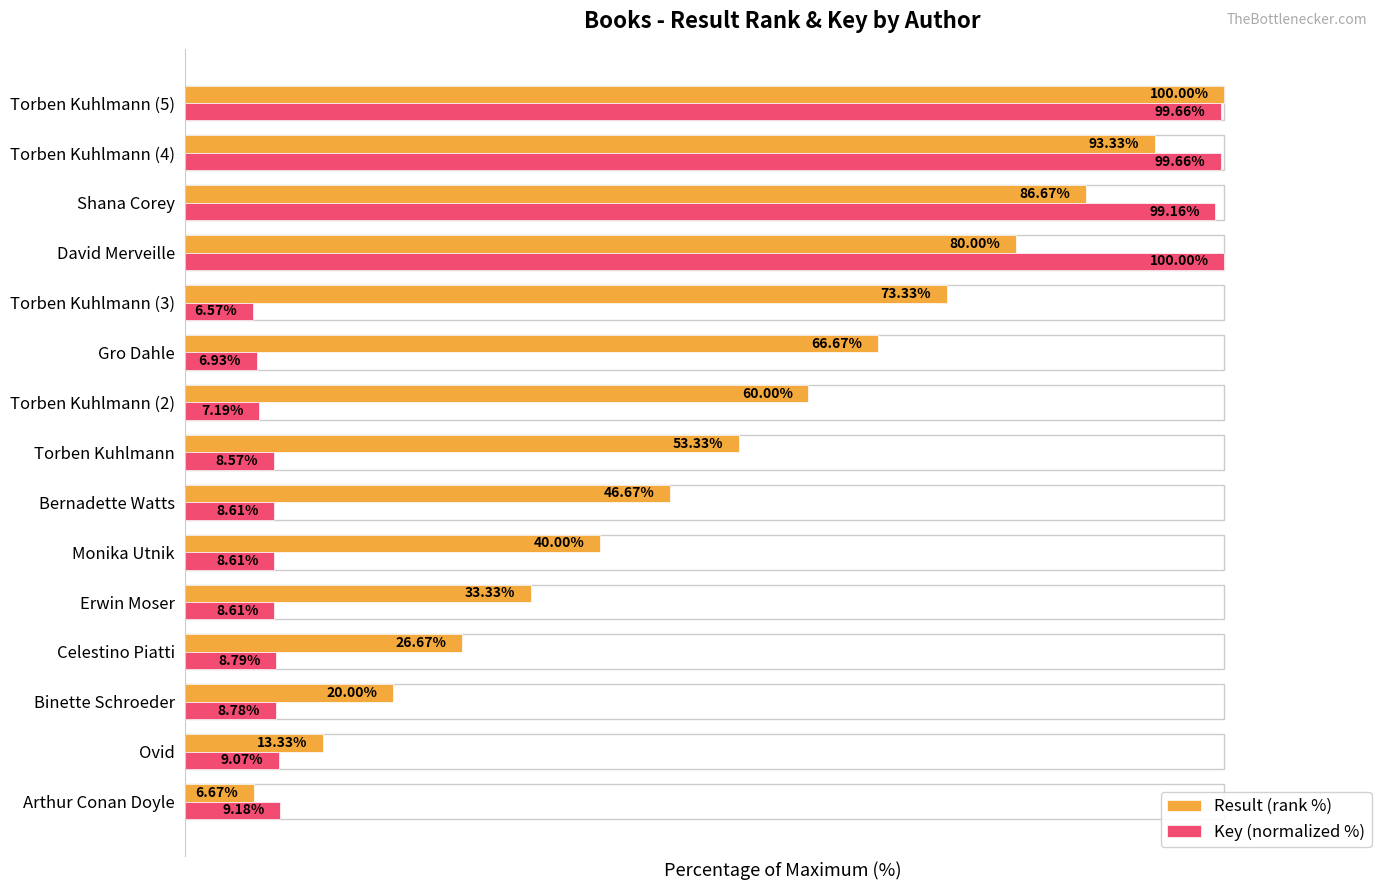

Which category has the lowest value in the Result (rank %) series?

Arthur Conan Doyle